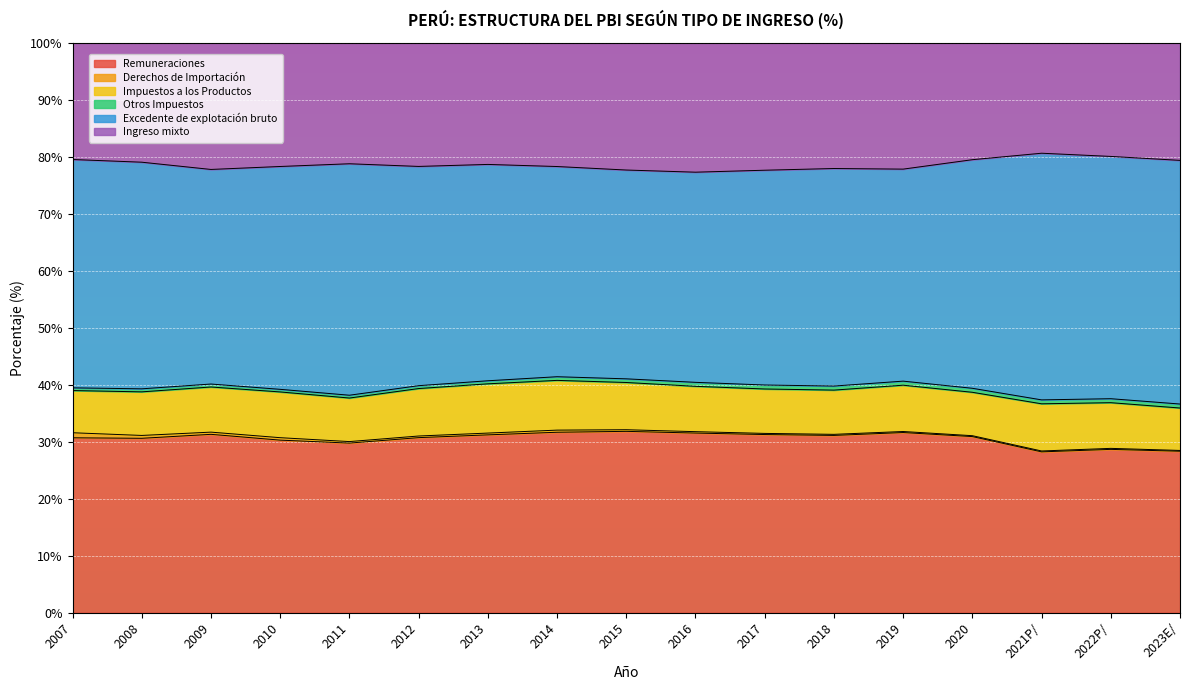

Reading right to left, extract all data points from this chart.

Remuneraciones: 28.3	28.7	28.2	30.9	31.6	31.1	31.3	31.5	31.8	31.7	31.2	30.7	29.8	30.3	31.3	30.6	30.7
Derechos de Importación: 0.1	0.2	0.2	0.2	0.2	0.2	0.2	0.2	0.3	0.4	0.3	0.3	0.3	0.4	0.4	0.5	0.9
Impuestos a los Productos: 7.4	8.0	8.3	7.6	8.1	7.8	7.8	8.0	8.3	8.7	8.6	8.3	7.6	8.0	7.9	7.6	7.4
Otros Impuestos: 0.7	0.7	0.7	0.7	0.7	0.7	0.7	0.7	0.6	0.6	0.5	0.5	0.5	0.5	0.5	0.5	0.5
Excedente de explotación bruto: 42.8	42.5	43.3	40.1	37.2	38.2	37.7	36.9	36.6	36.9	38.0	38.5	40.6	39.1	37.7	39.8	40.1
Ingreso mixto: 20.6	19.9	19.4	20.5	22.2	22.1	22.4	22.7	22.3	21.7	21.3	21.7	21.2	21.7	22.2	20.9	20.5